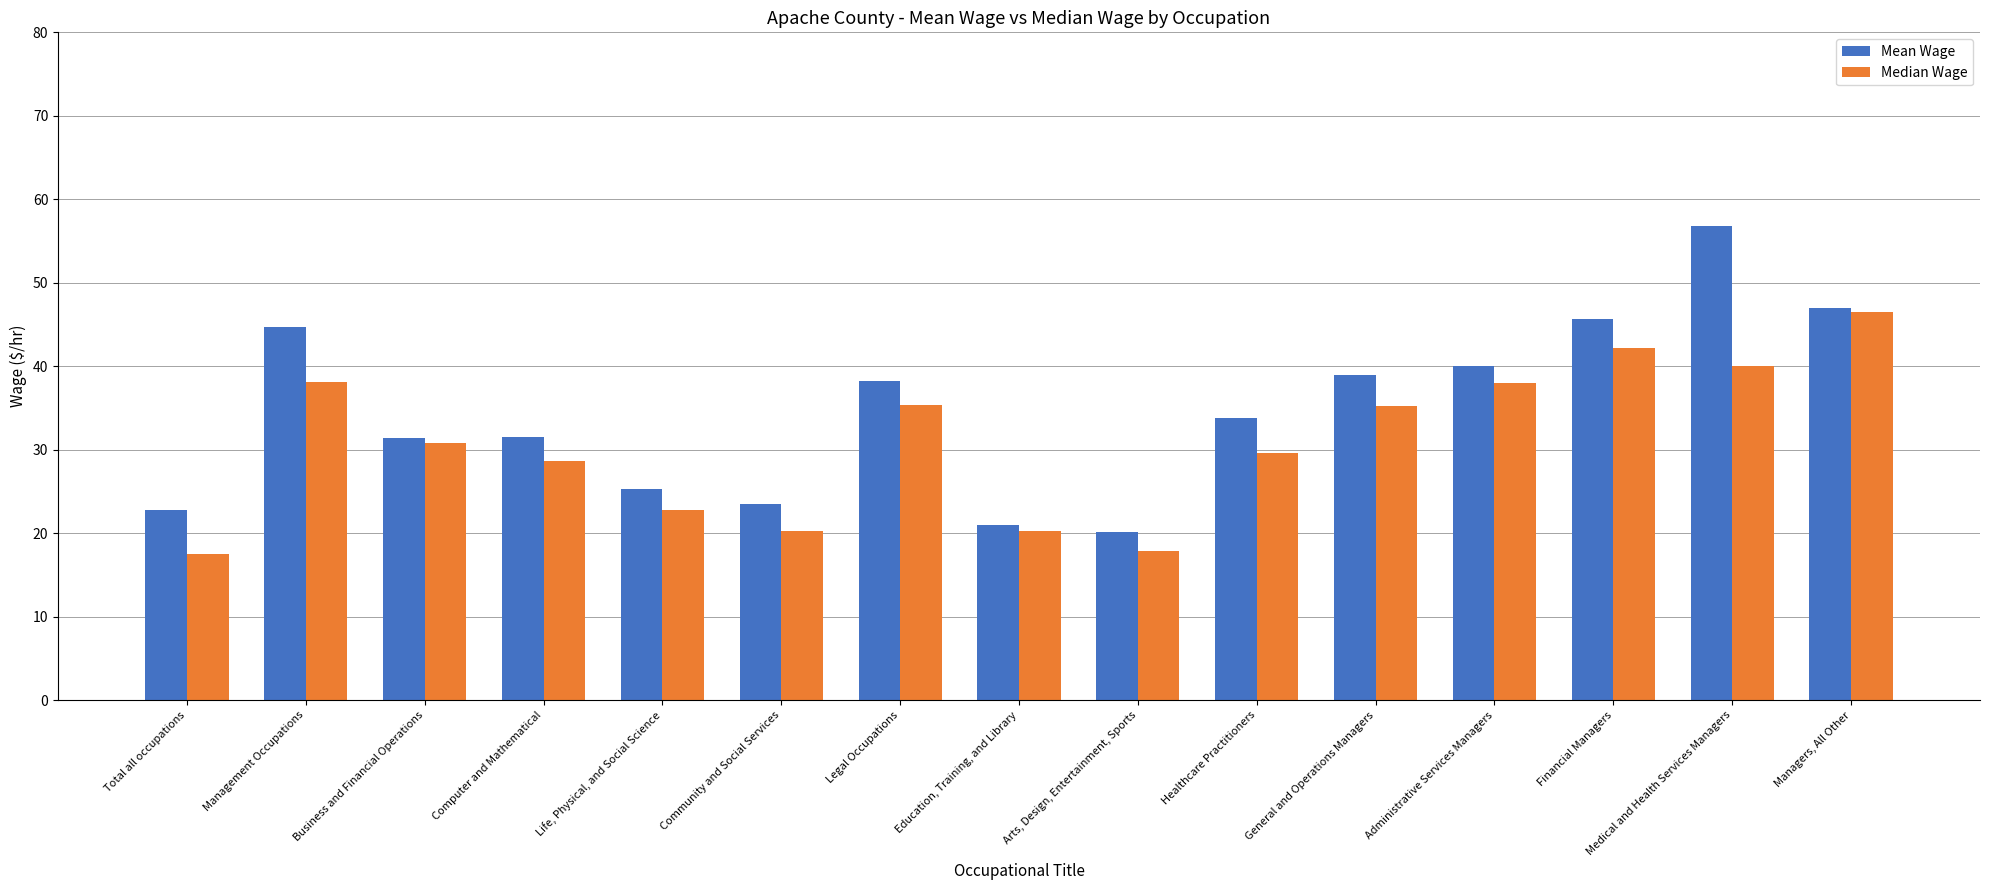

Count the number of data series in this chart.

2